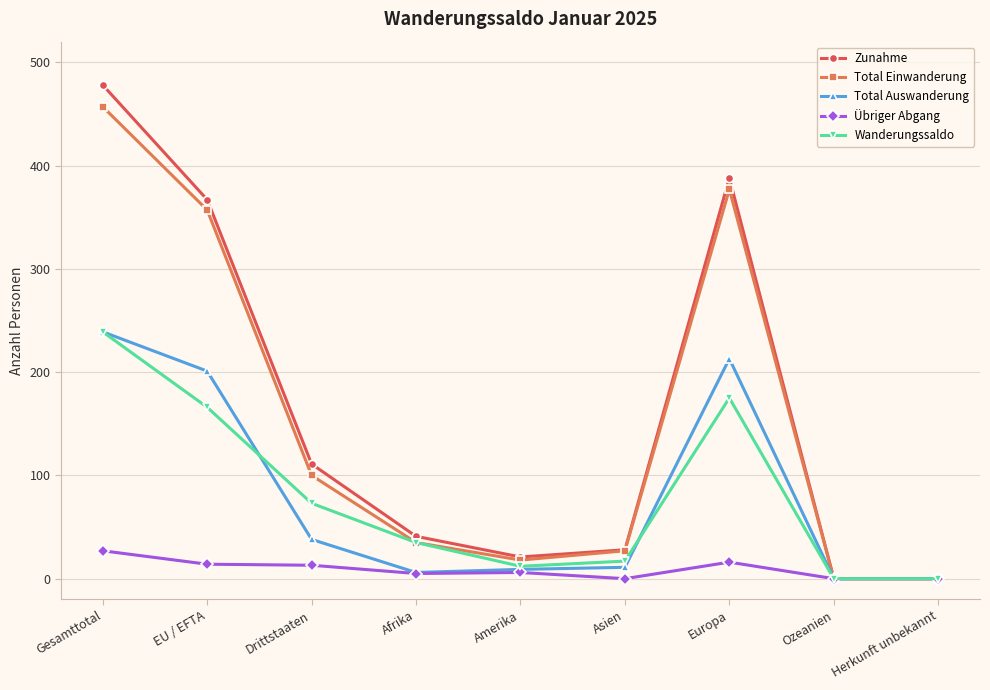

True or false: Total Auswanderung has a value of 201 at EU / EFTA.

True